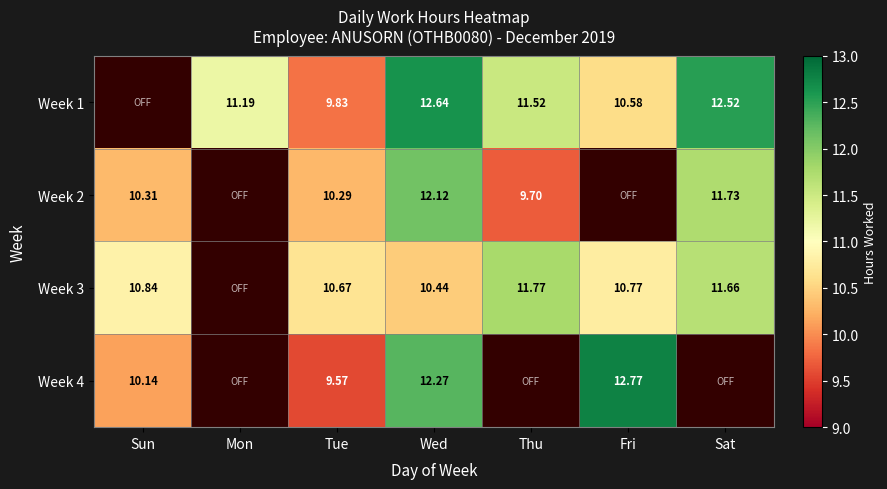

What is the average value of the Week 3 series?

9.5